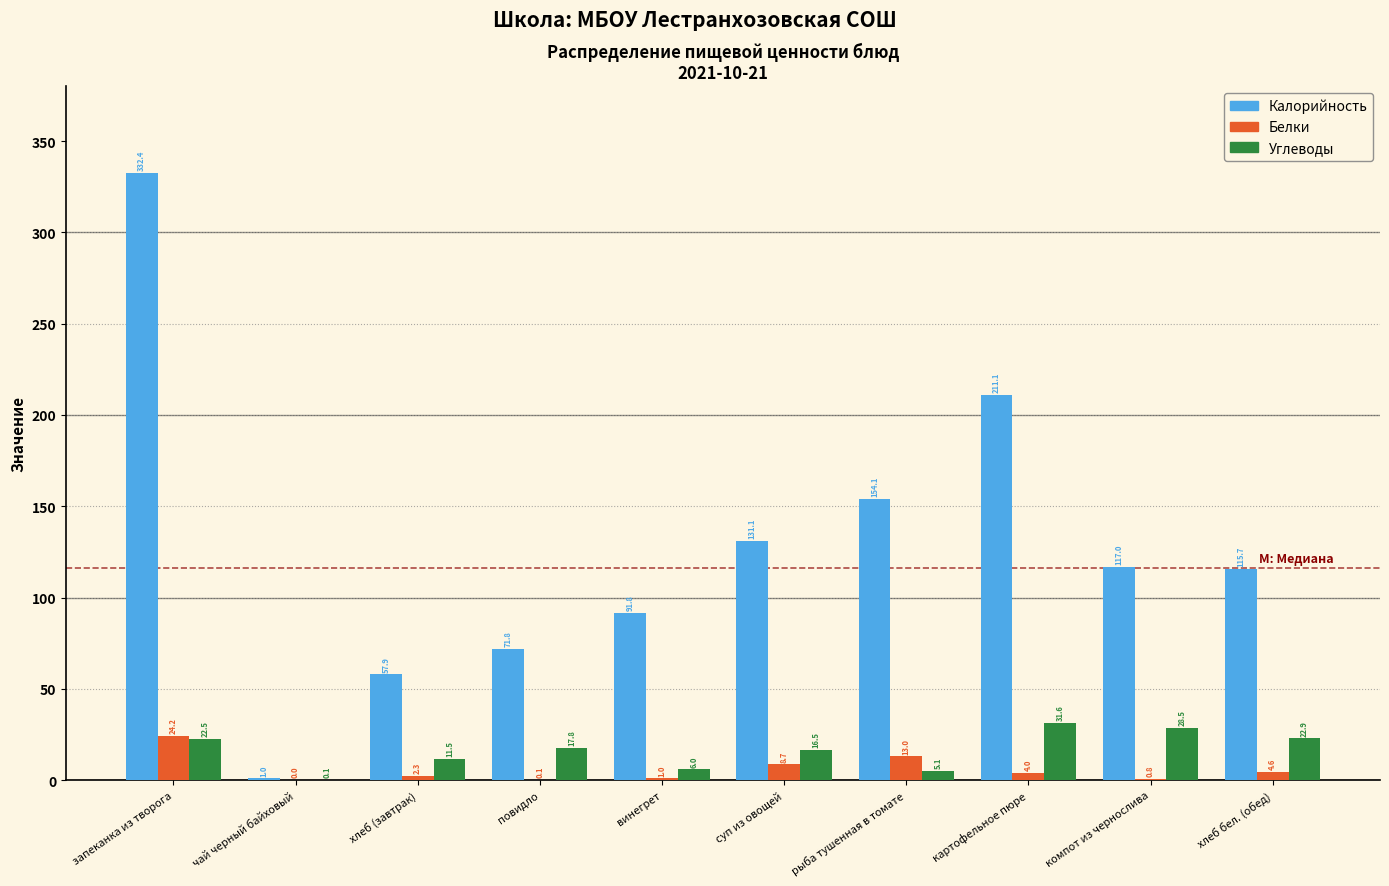

Reading right to left, list all the values displayed in this chart.

Калорийность: хлеб бел. (обед)=115.7	компот из чернослива=117.0	картофельное пюре=211.1	рыба тушенная в томате=154.1	суп из овощей=131.1	винегрет=91.8	повидло=71.8	хлеб (завтрак)=57.9	чай черный байховый=1.0	запеканка из творога=332.4
Белки: хлеб бел. (обед)=4.6	компот из чернослива=0.8	картофельное пюре=4.0	рыба тушенная в томате=13.0	суп из овощей=8.7	винегрет=1.0	повидло=0.1	хлеб (завтрак)=2.3	чай черный байховый=0.0	запеканка из творога=24.2
Углеводы: хлеб бел. (обед)=22.9	компот из чернослива=28.5	картофельное пюре=31.6	рыба тушенная в томате=5.1	суп из овощей=16.5	винегрет=6.0	повидло=17.8	хлеб (завтрак)=11.5	чай черный байховый=0.1	запеканка из творога=22.5